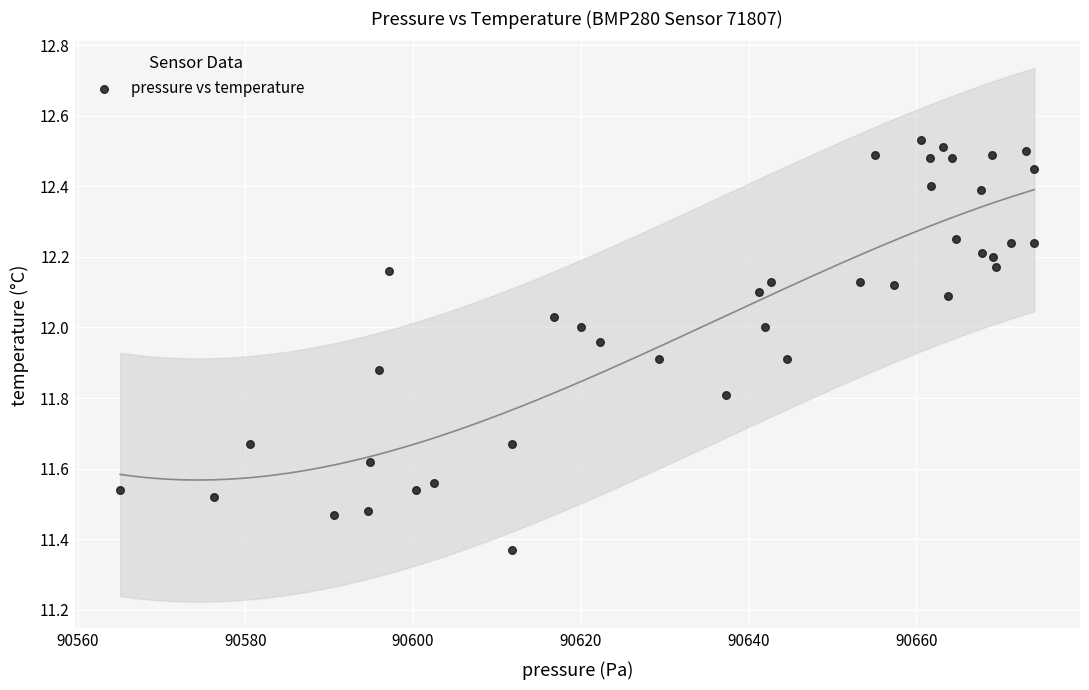

What is the range of X values (max minus min)?

109.0